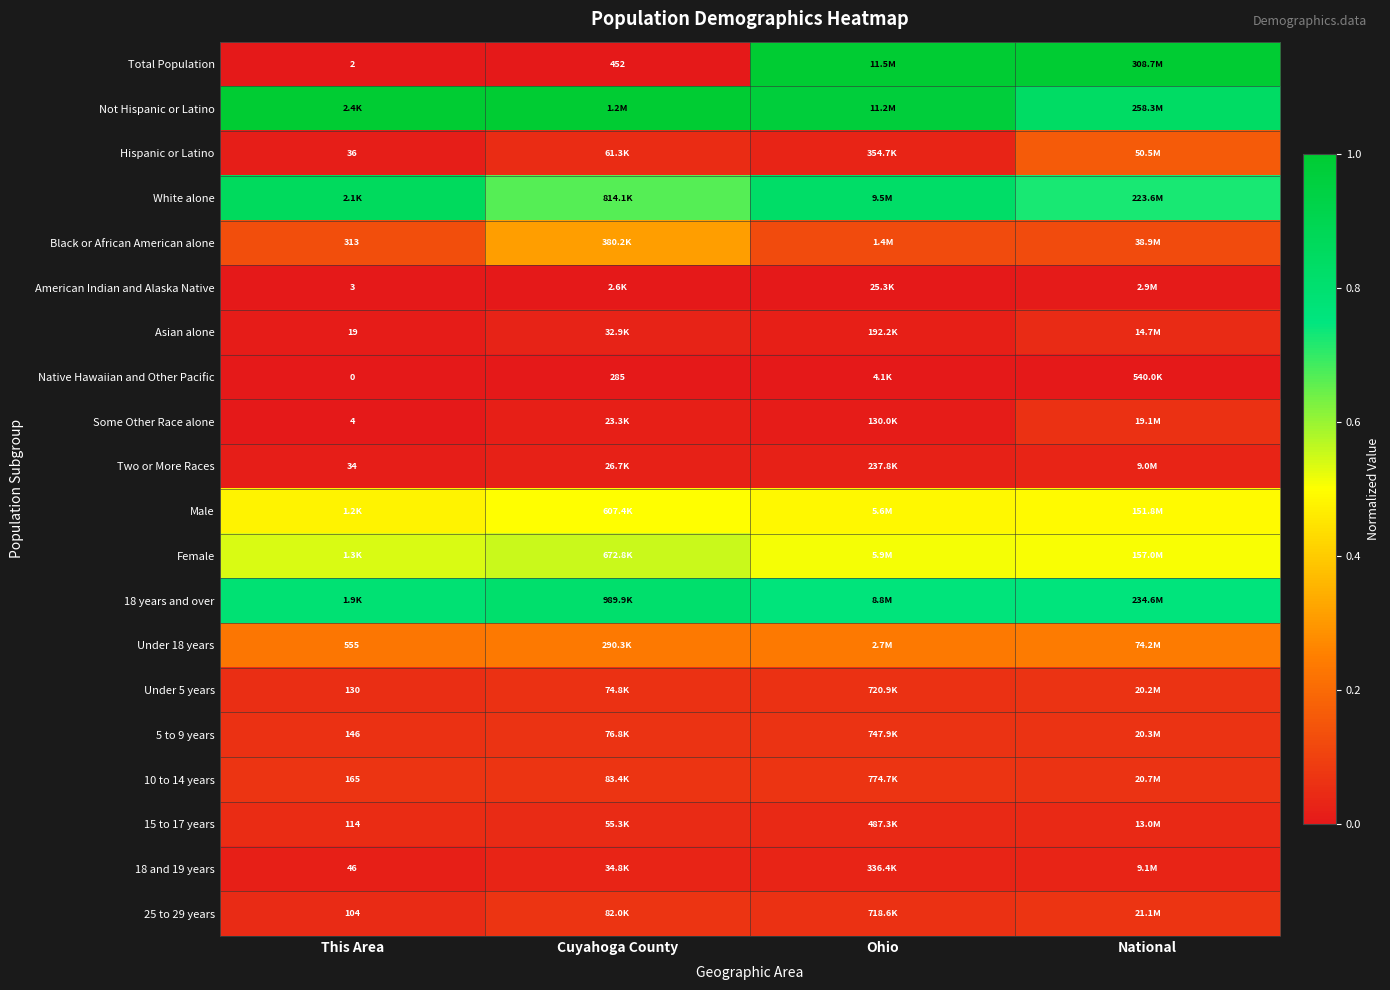

What is the spread (max minus min) of values at National?

1.0